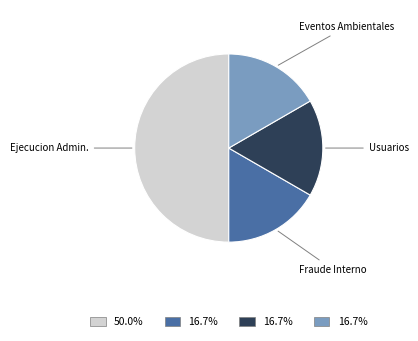

What is the ratio of the value at Ejecucion Admin. to the value at Eventos Ambientales?

3.0